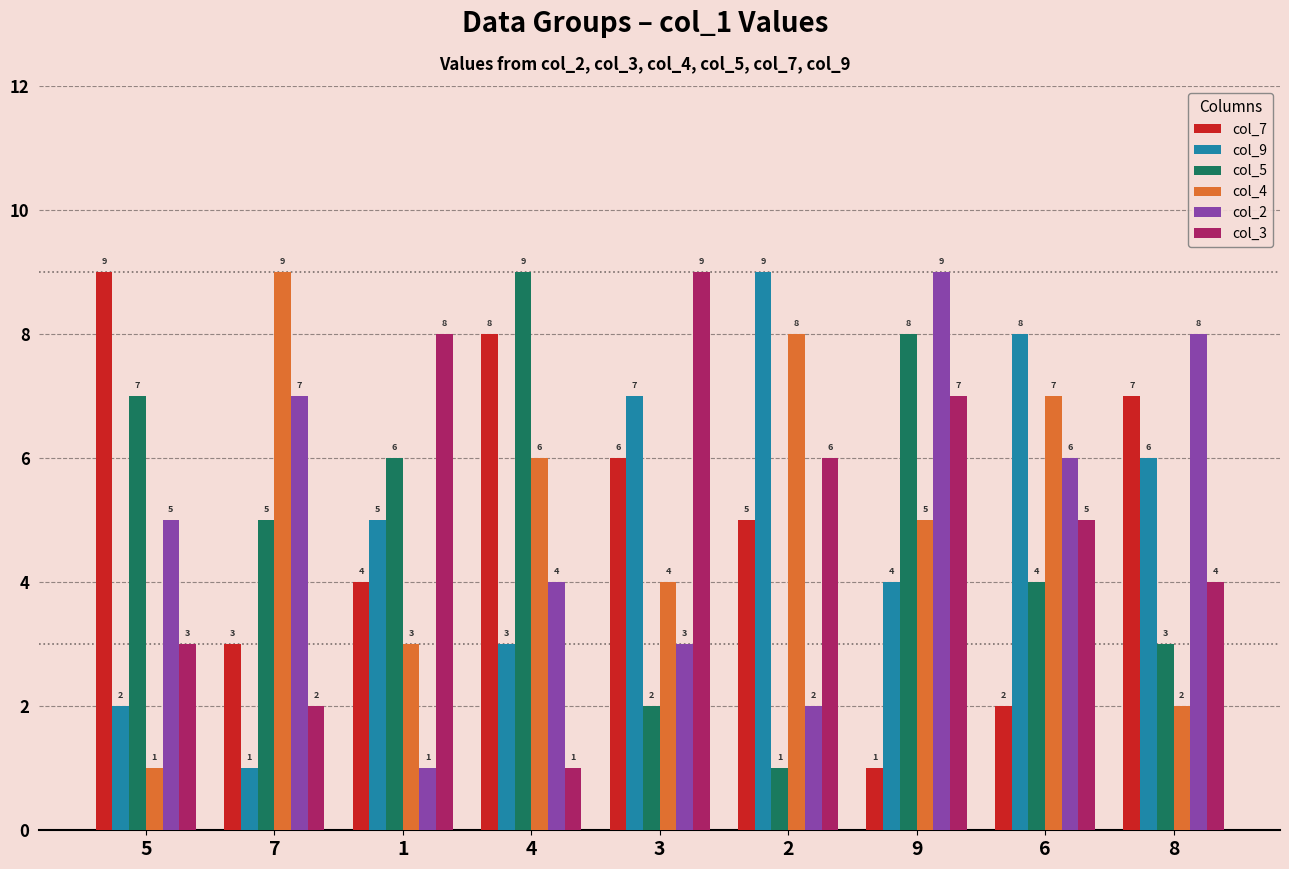

Rank the categories by col_2 value from highest to lowest.

9, 8, 7, 6, 5, 4, 3, 2, 1